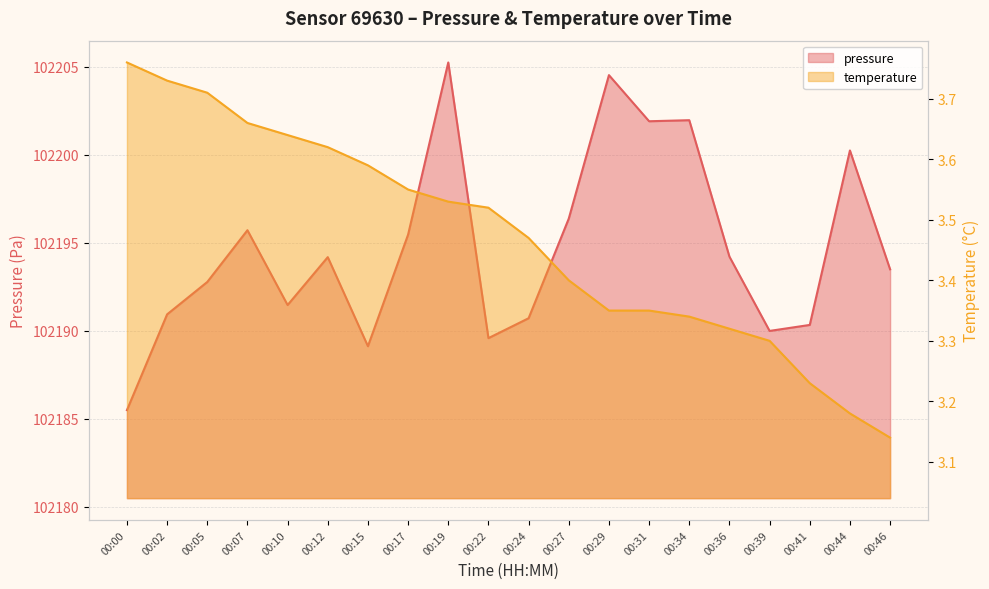

Is it true that temperature equals 5.3 at 00:46?

False